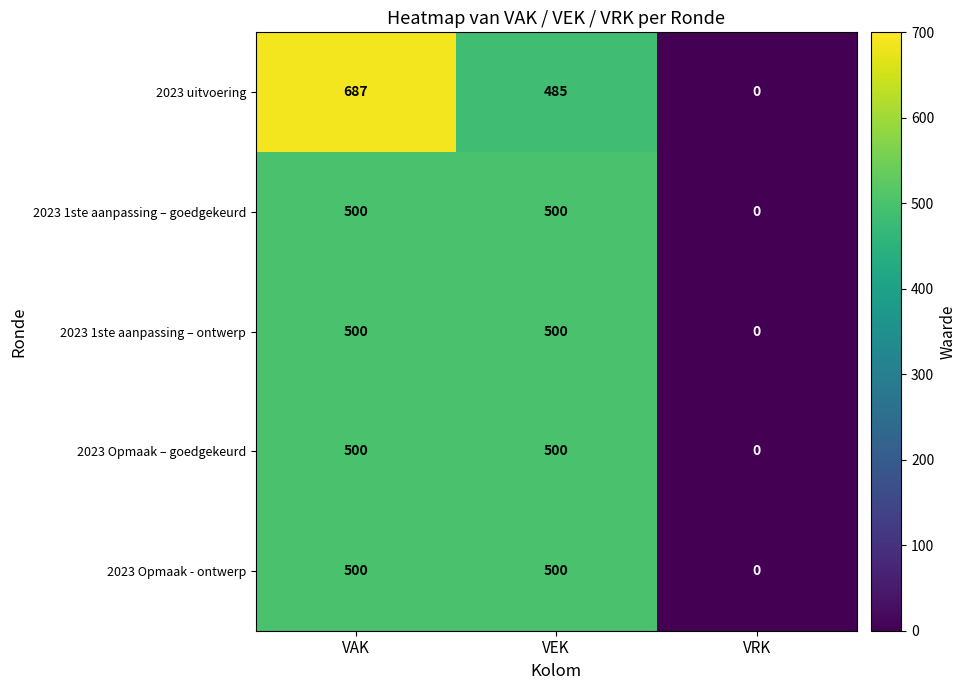

How many positive values does the 2023 Opmaak – goedgekeurd series have?

2